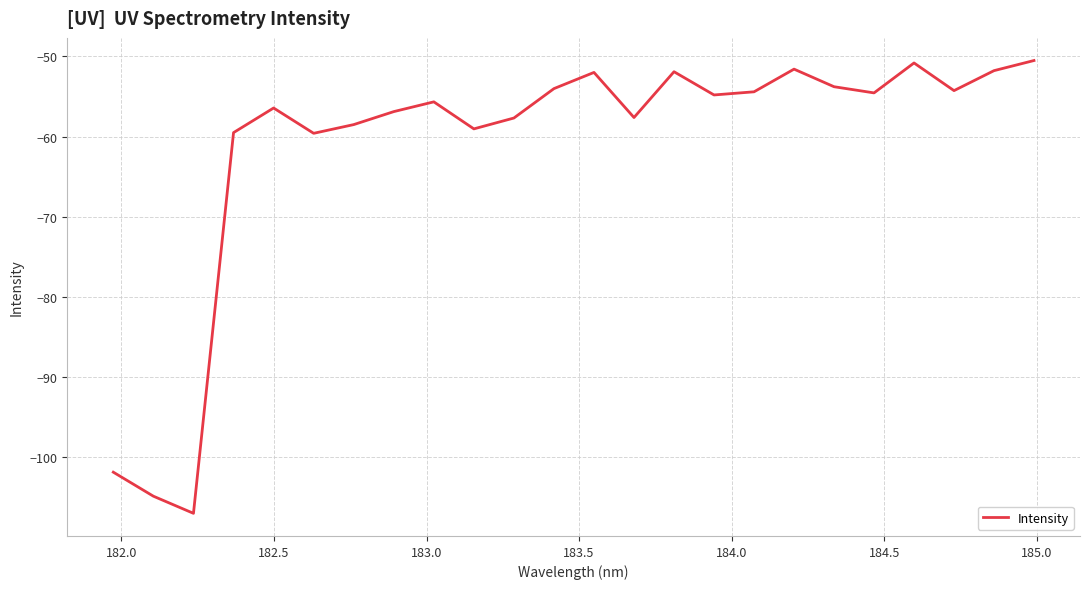

What is the minimum value shown in the chart?

-107.0